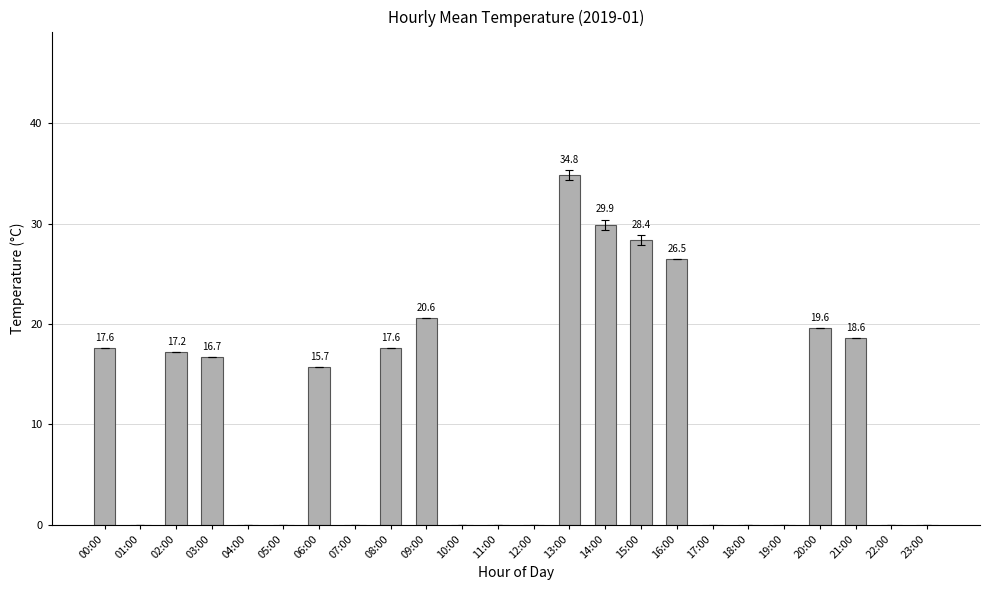

What is the maximum value shown in the chart?

34.8